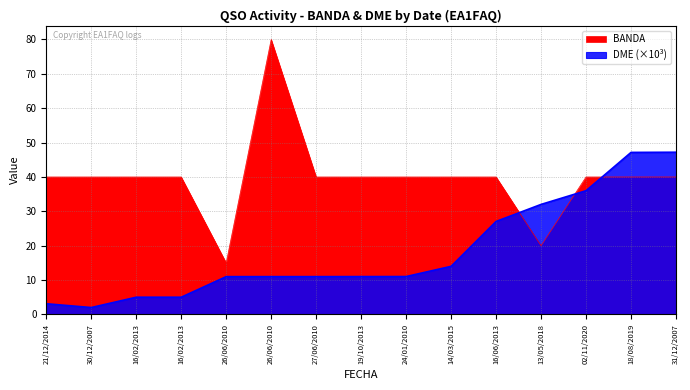

True or false: BANDA and DME intersect in this chart.

True